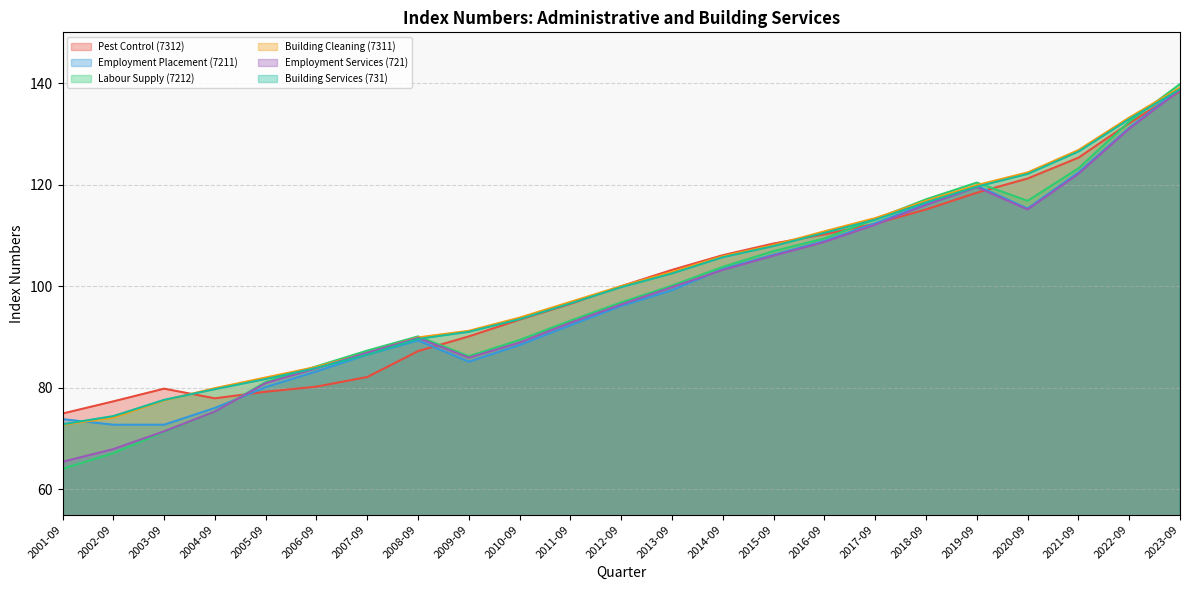

Where do Employment Services (721) and Building Services (731) first cross each other?

2006-09 and 2007-09